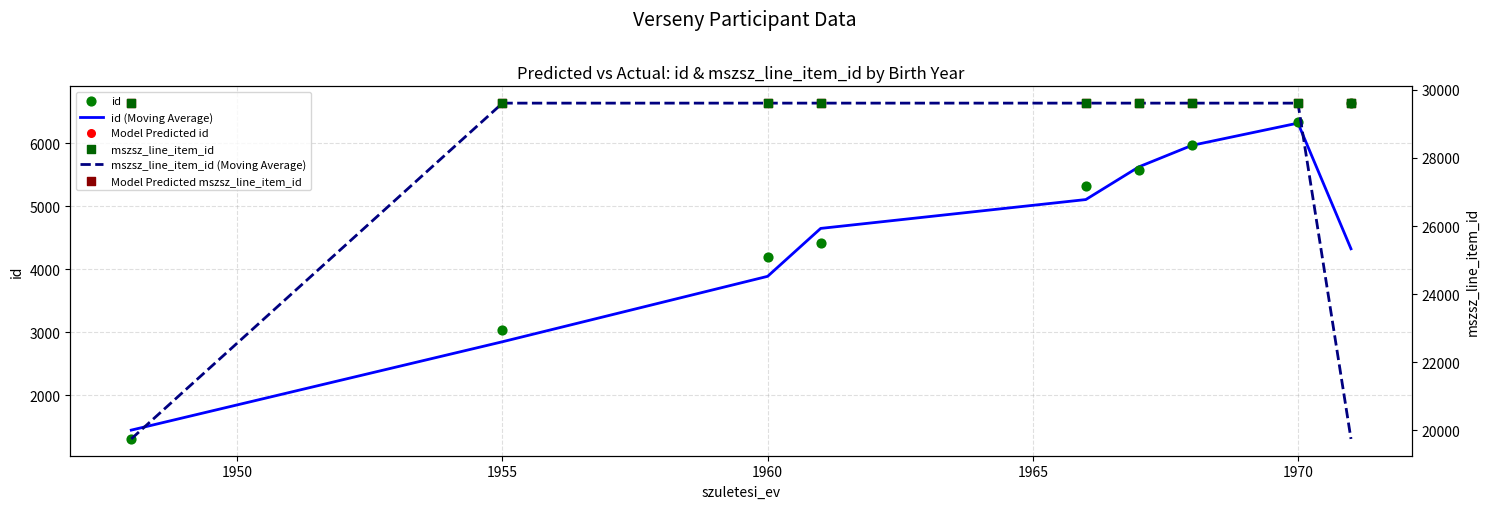

Which series has the largest Y range (max minus min)?

mszsz_line_item_id (Moving Average)